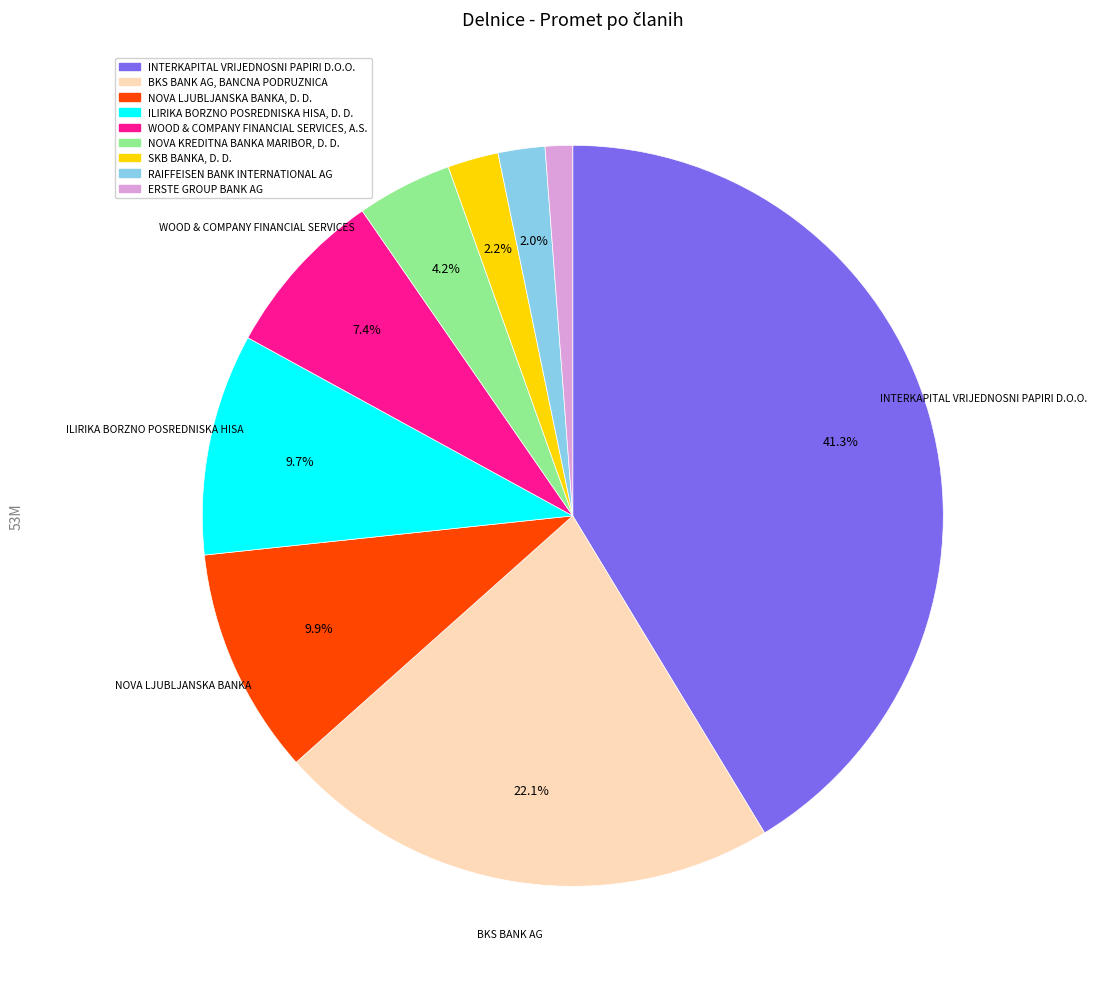

Rank the categories by value from lowest to highest.

ERSTE GROUP BANK AG, RAIFFEISEN BANK INTERNATIONAL AG, SKB BANKA, D. D., NOVA KREDITNA BANKA MARIBOR, D. D., WOOD & COMPANY FINANCIAL SERVICES, A.S., ILIRIKA BORZNO POSREDNISKA HISA, D. D., NOVA LJUBLJANSKA BANKA, D. D., BKS BANK AG, BANCNA PODRUZNICA, INTERKAPITAL VRIJEDNOSNI PAPIRI D.O.O.